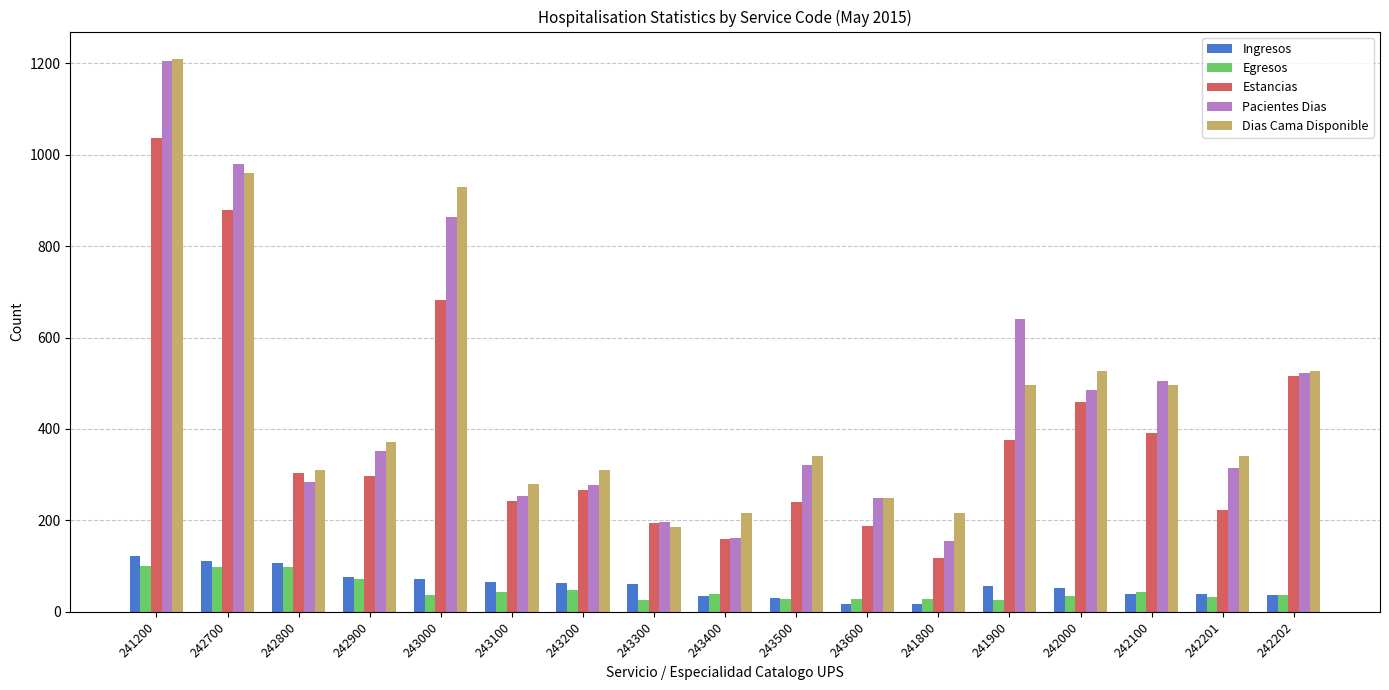

What is the spread (max minus min) of values at 242900?

301